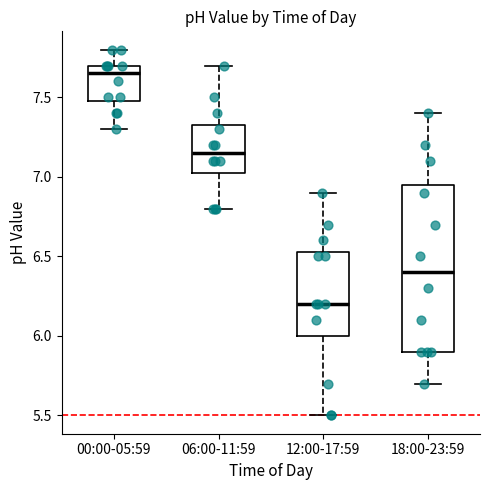

Which box's median line is the lowest?

12:00-17:59